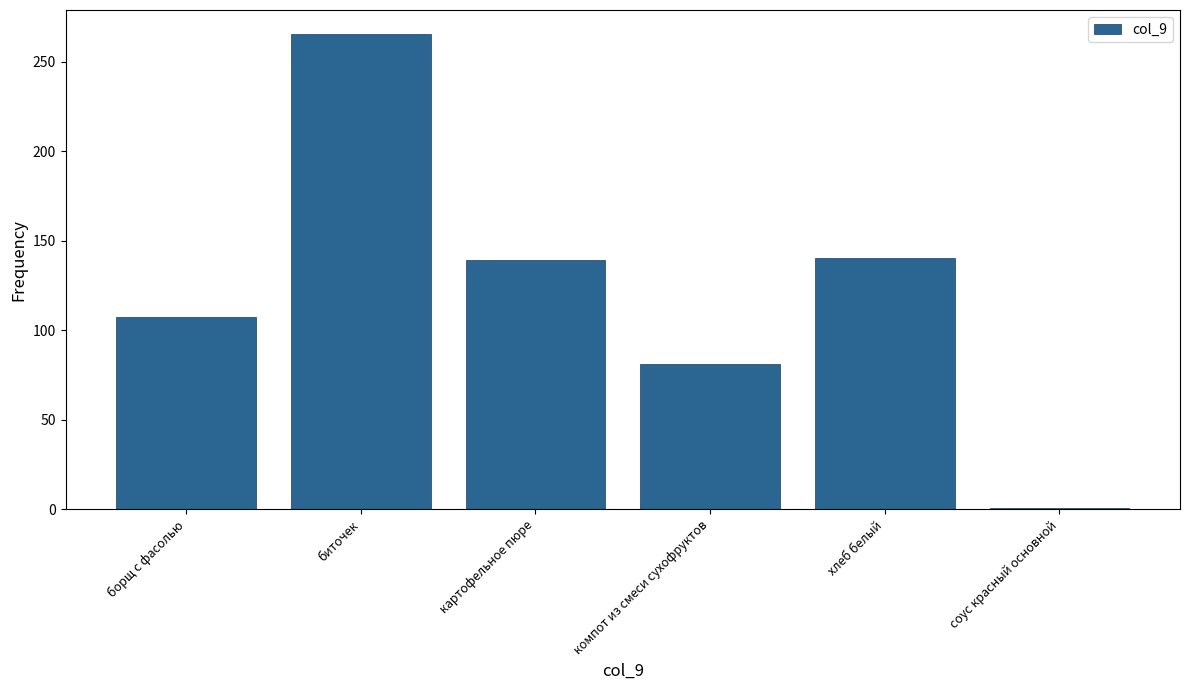

Reading right to left, transcribe all the data shown in this chart.

соус красный основной=0.5	хлеб белый=140.6	компот из смеси сухофруктов=81.0	картофельное пюре=139.4	биточек=265.7	борщ с фасолью=107.5